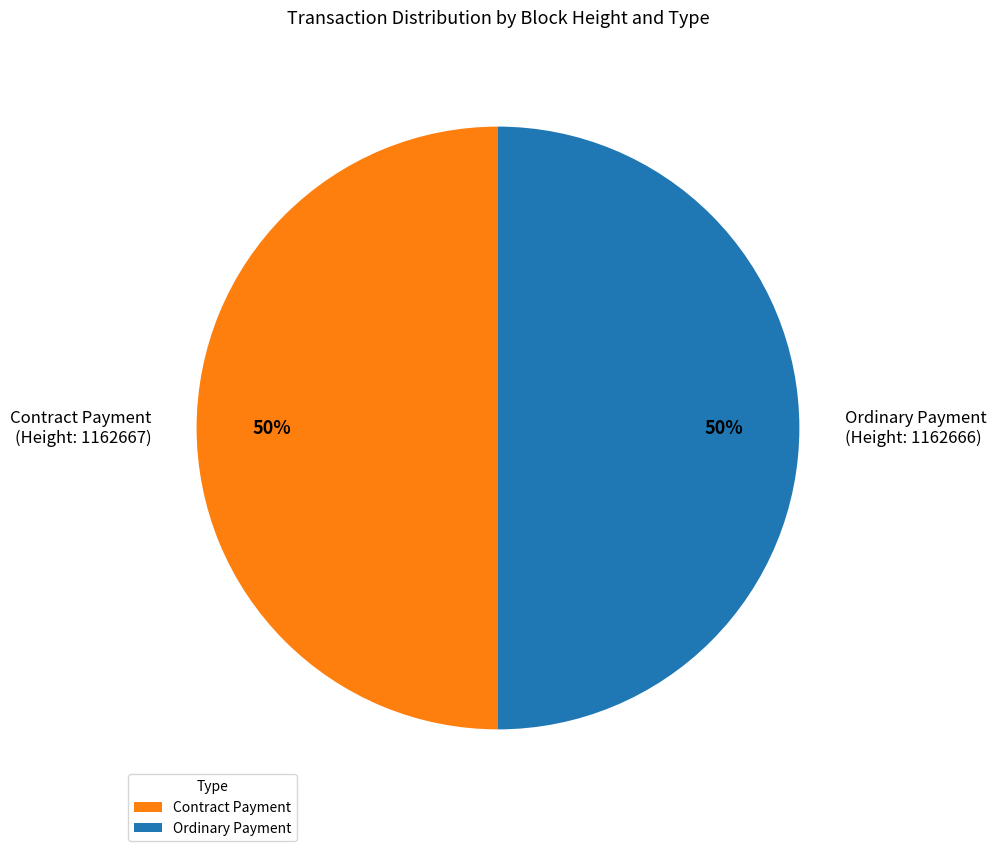

Is it true that Ordinary Payment (Height: 1162666) is 50% of the pie?

True